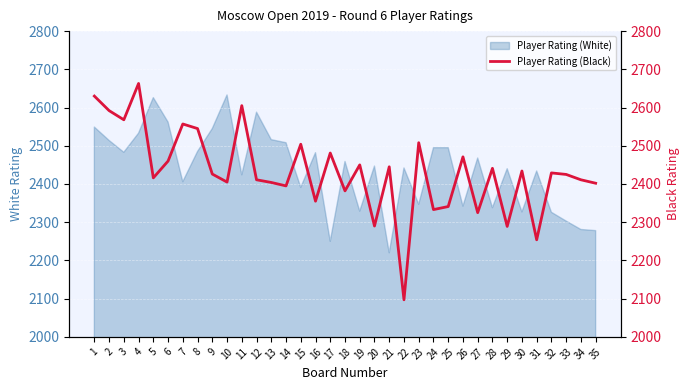

List the labels in order of value, smallest first.

22, 31, 29, 20, 27, 24, 25, 16, 18, 14, 35, 13, 10, 12, 34, 5, 33, 9, 32, 30, 28, 21, 19, 6, 26, 17, 15, 23, 8, 7, 3, 2, 11, 1, 4